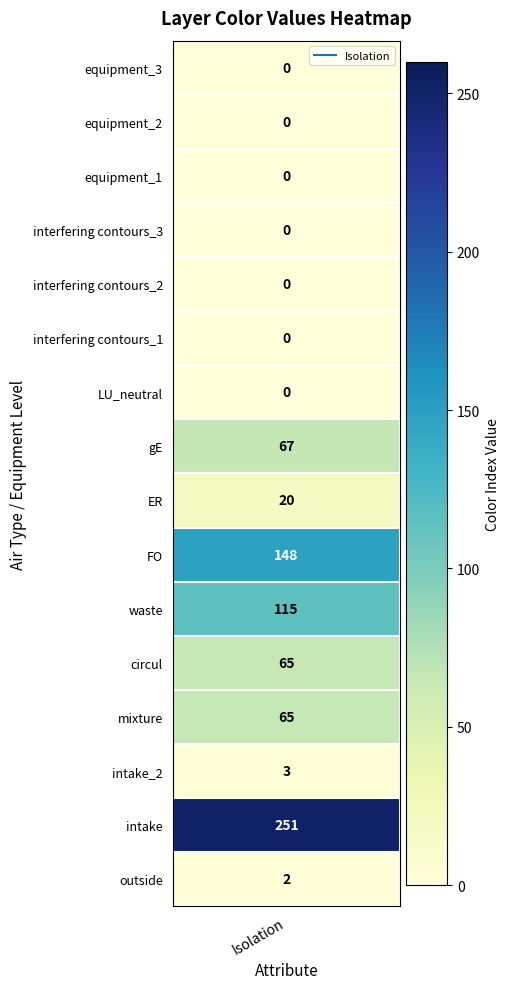

Reading left to right, extract all data points from this chart.

2	251	3	65	65	115	148	20	67	0	0	0	0	0	0	0